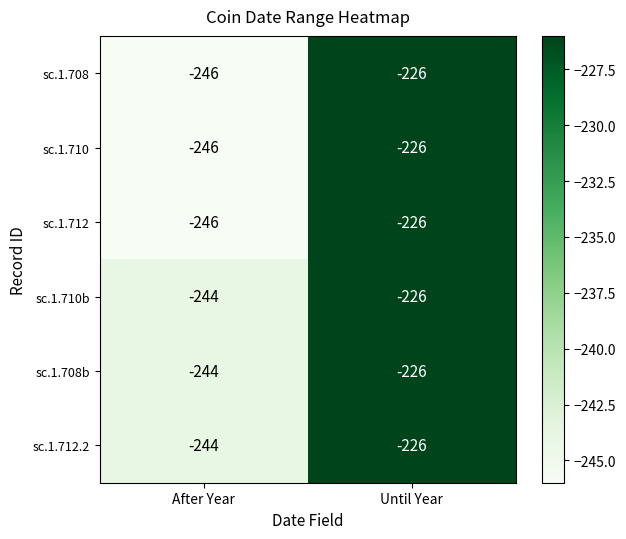

Count the number of data series in this chart.

6